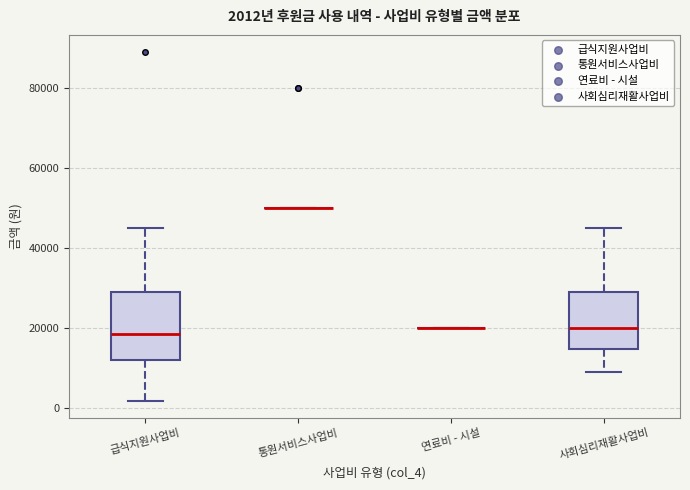

Which box is the tallest, from its lower edge to its upper edge?

급식지원사업비